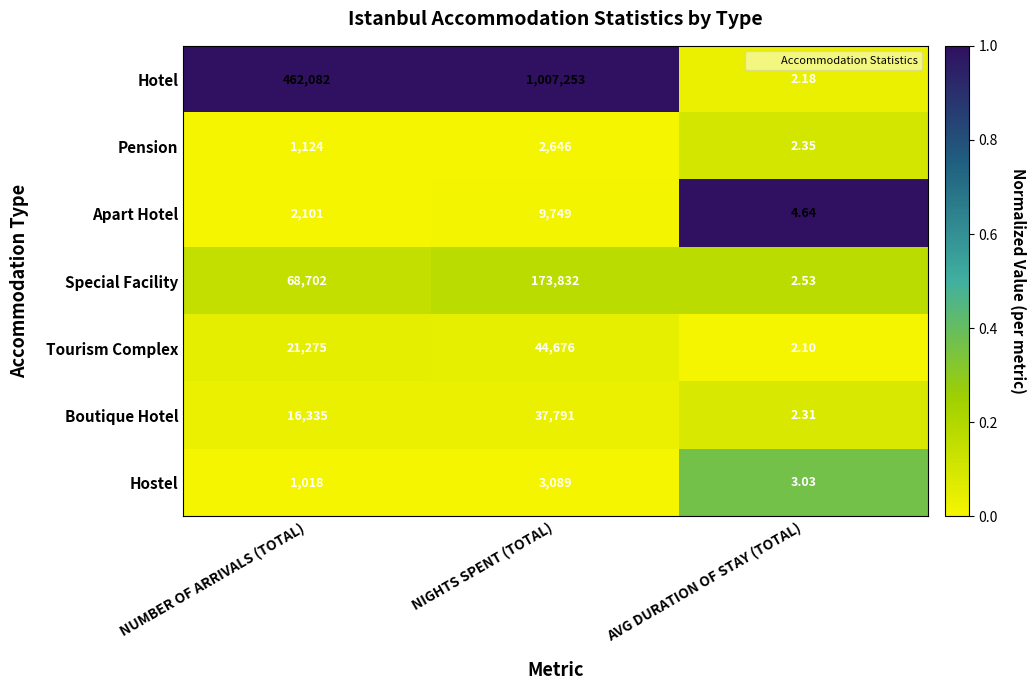

At which category is the sum across all series the highest?

NIGHTS SPENT (TOTAL)